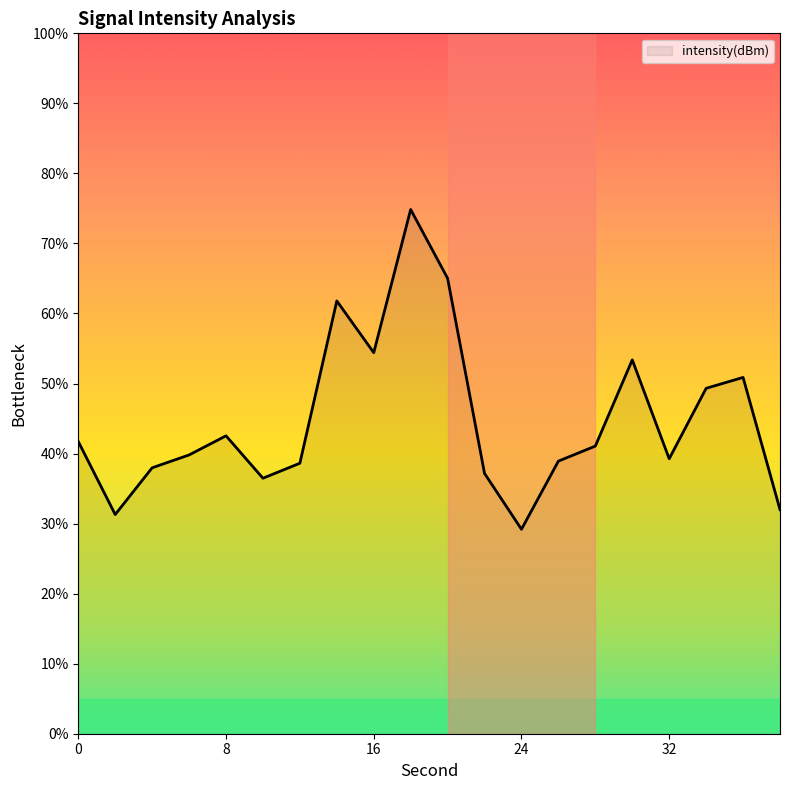

What is the sum of all values?

895.7